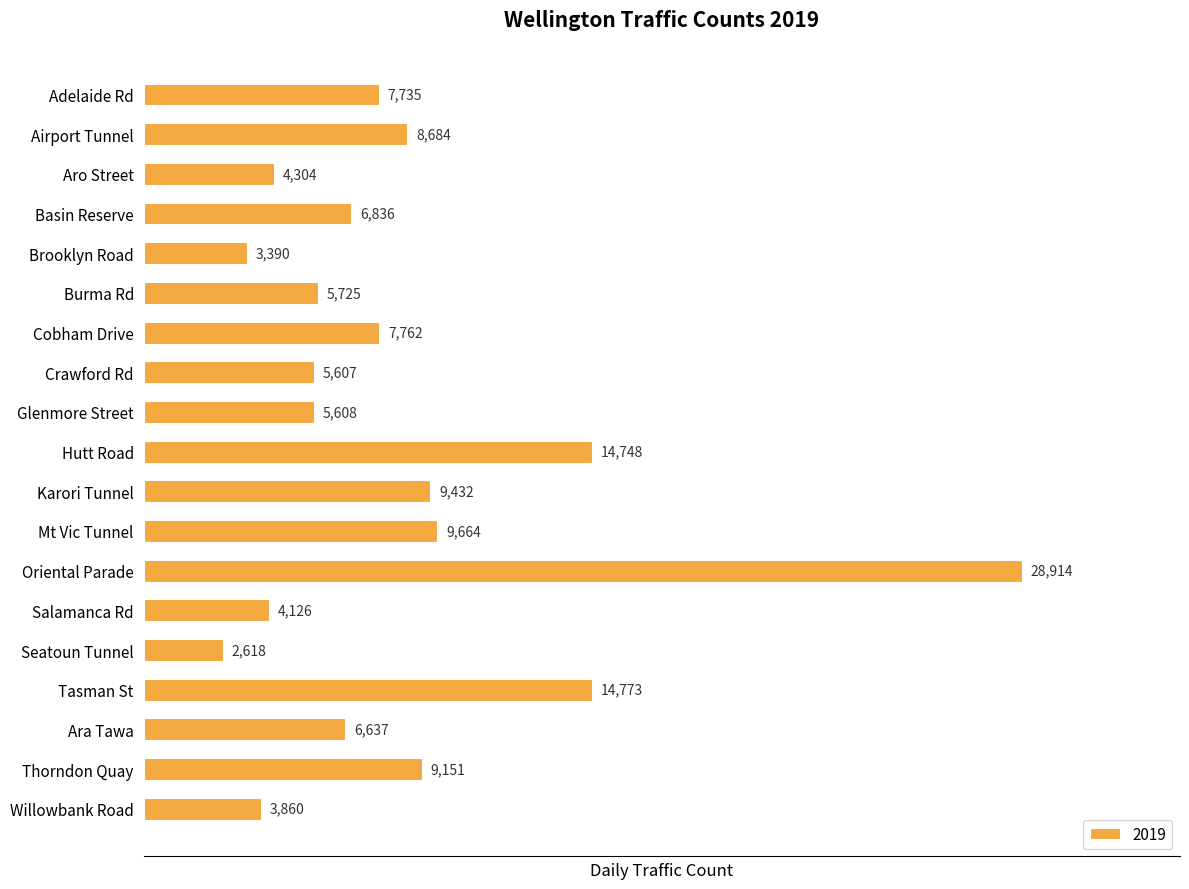

Reading bottom to top, transcribe all the data shown in this chart.

3860	9151	6637	14773	2618	4126	28914	9664	9432	14748	5608	5607	7762	5725	3390	6836	4304	8684	7735